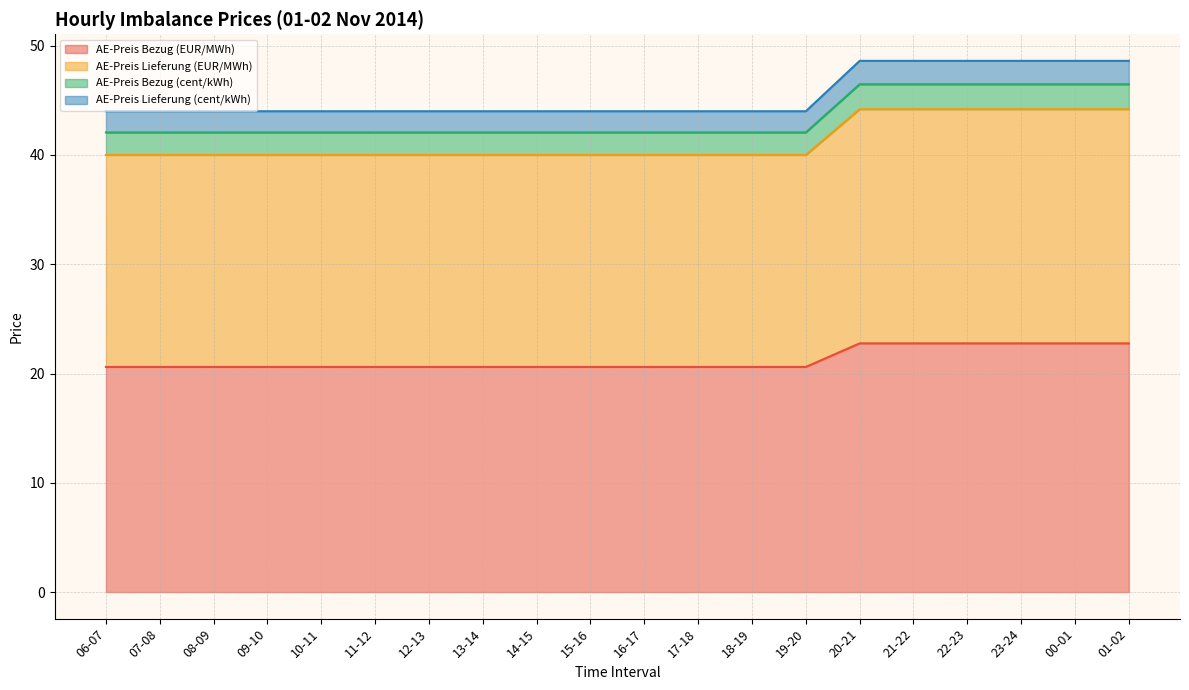

What is the lowest value of the AE-Preis Bezug (EUR/MWh) series?

20.6